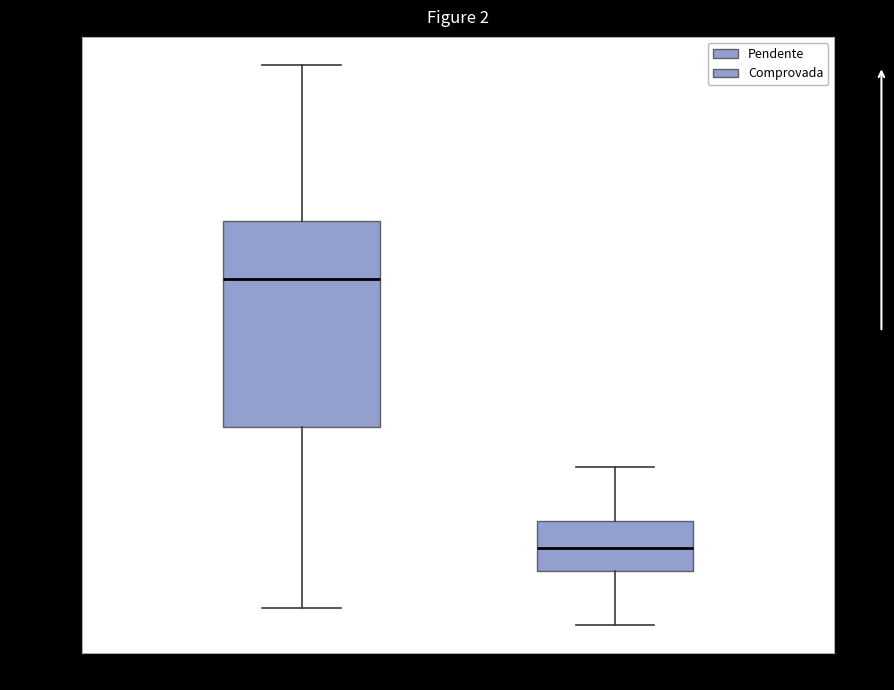

Which box's median line is the lowest?

Comprovada